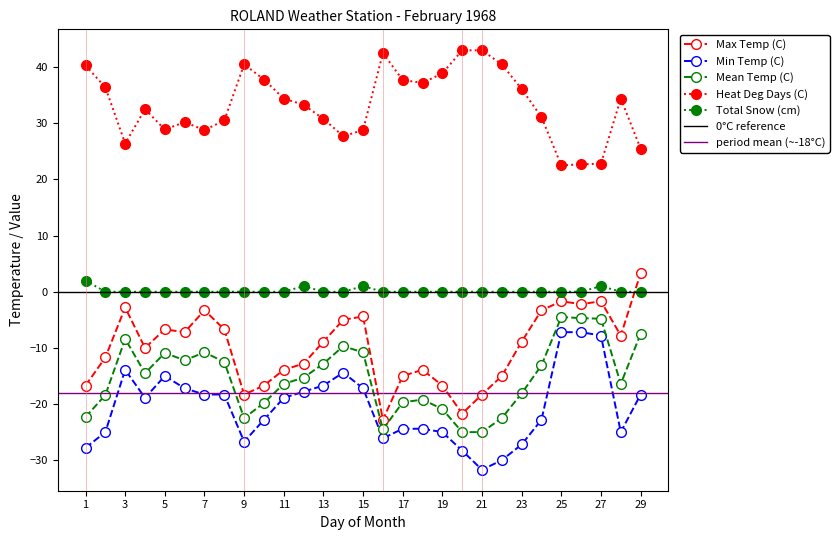

What is the difference between the maximum and minimum values in the Max Temp (C) series?

26.1